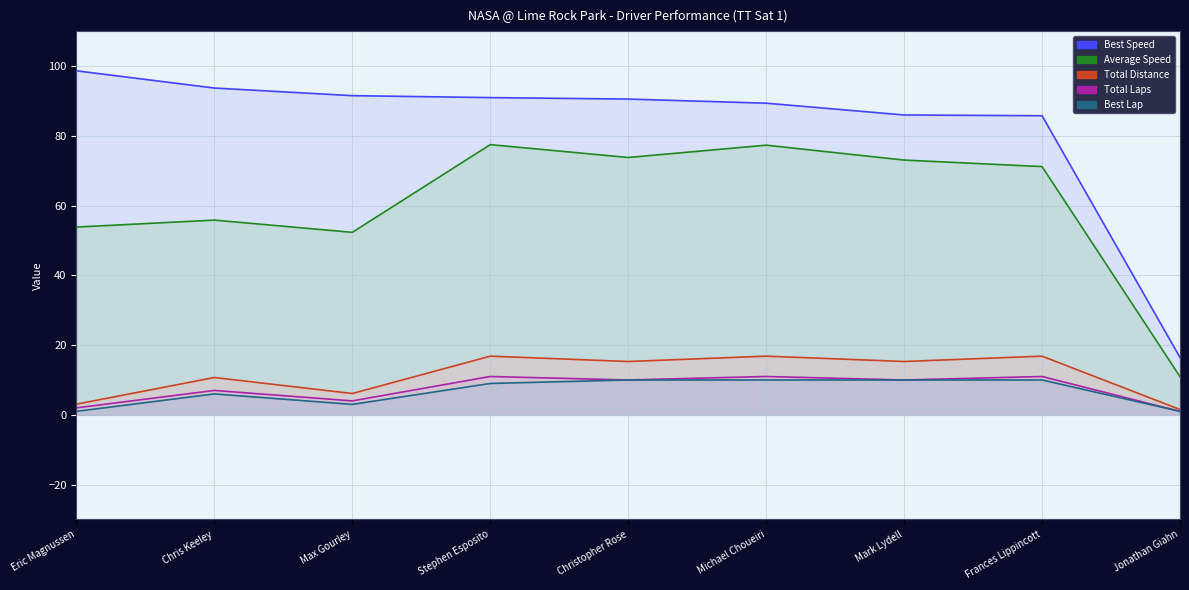

Where is the first local maximum for Best Lap?

Chris Keeley